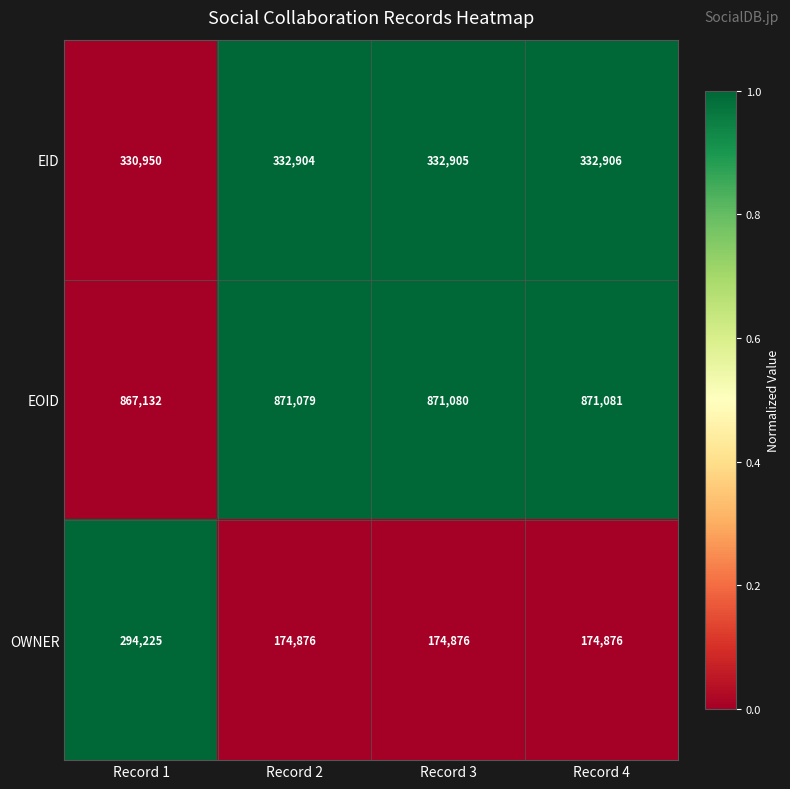

Between Record 1 and Record 4, which series saw the biggest shift?

OWNER